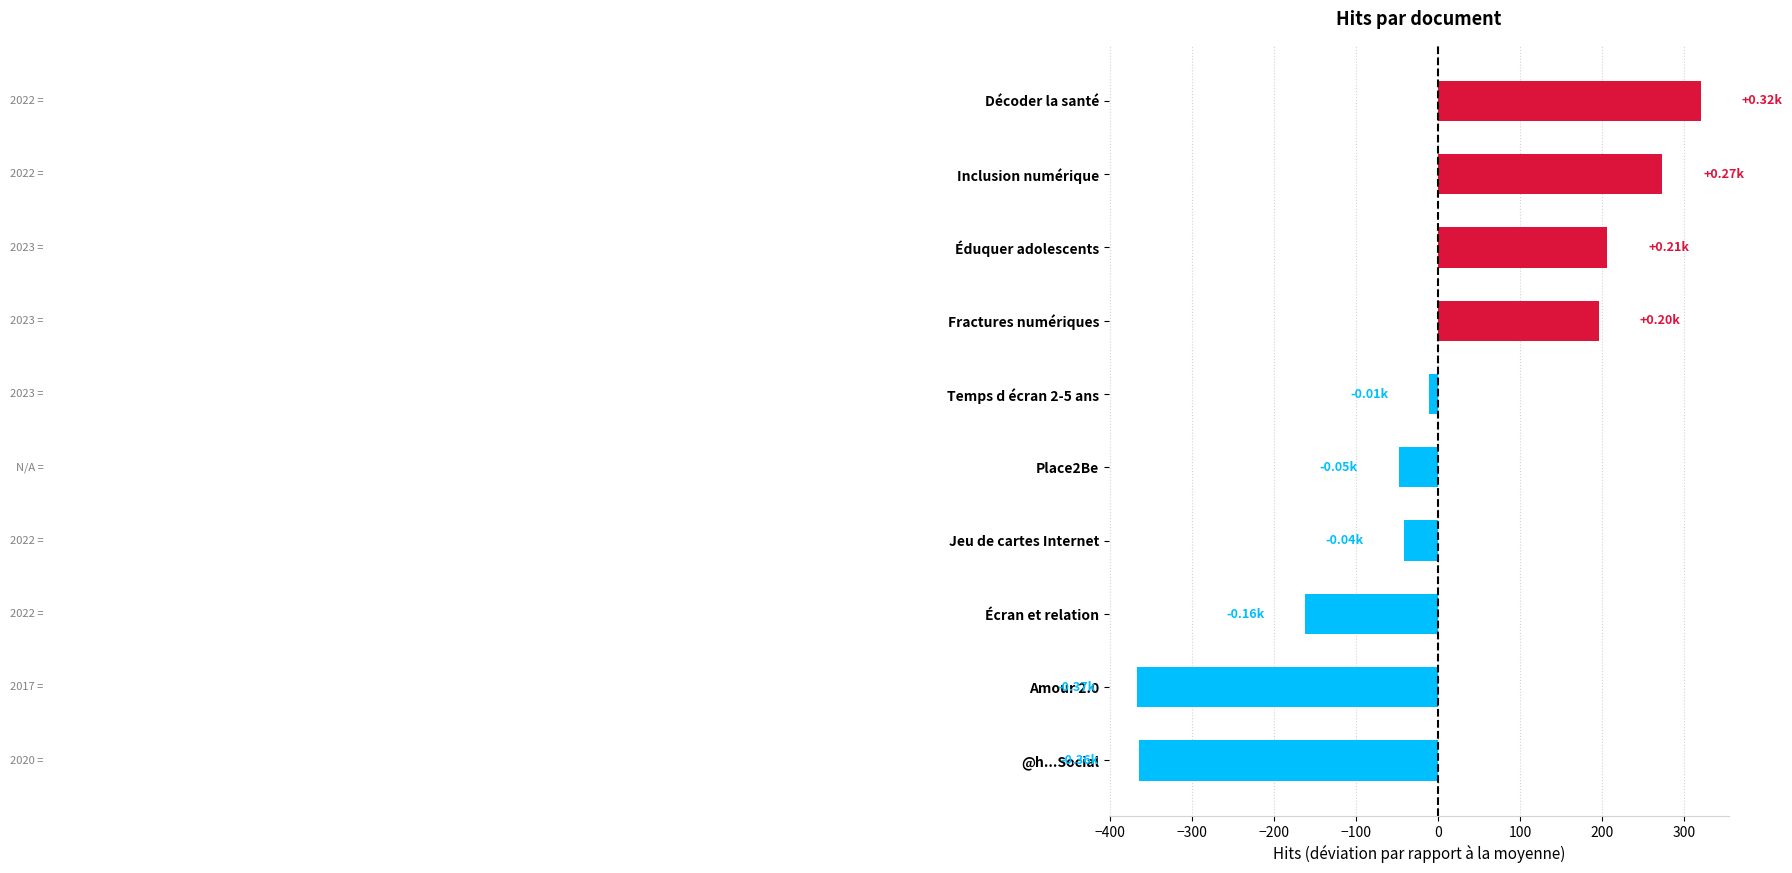

Count the number of categories in the chart.

10